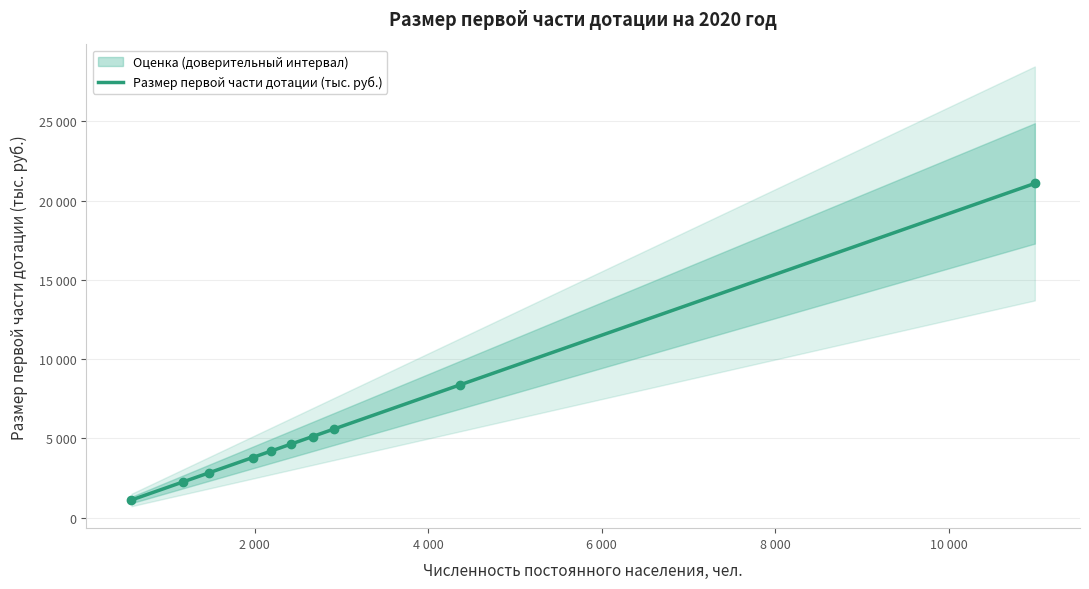

Does the chart have visible grid lines?

Yes